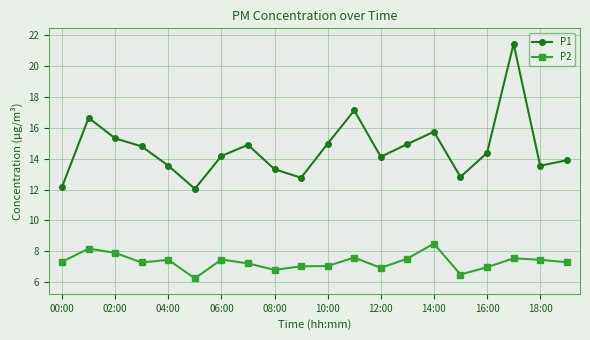

What is the highest value of the P2 series?

8.5